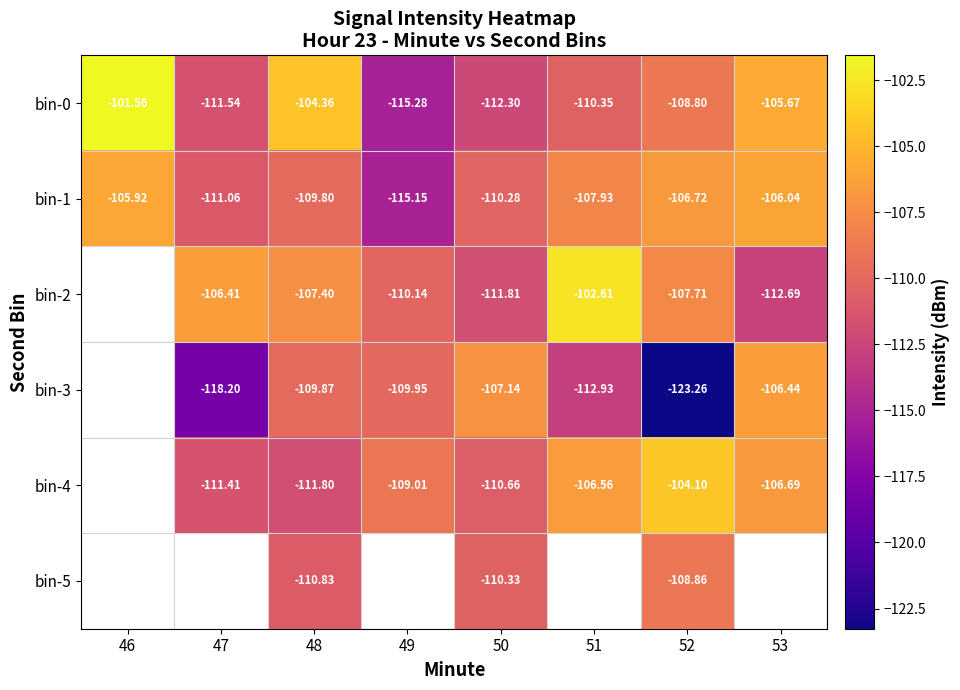

How many data points in bin-1 are less than -107?

5